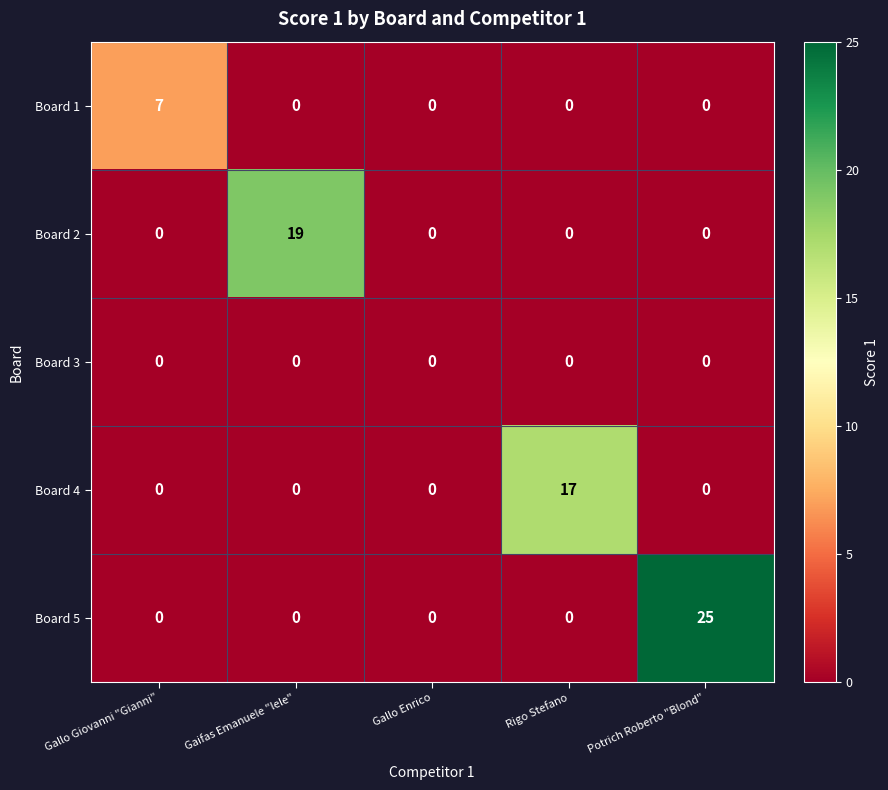

List the series in order of their peak value, lowest first.

Board 3, Board 1, Board 4, Board 2, Board 5